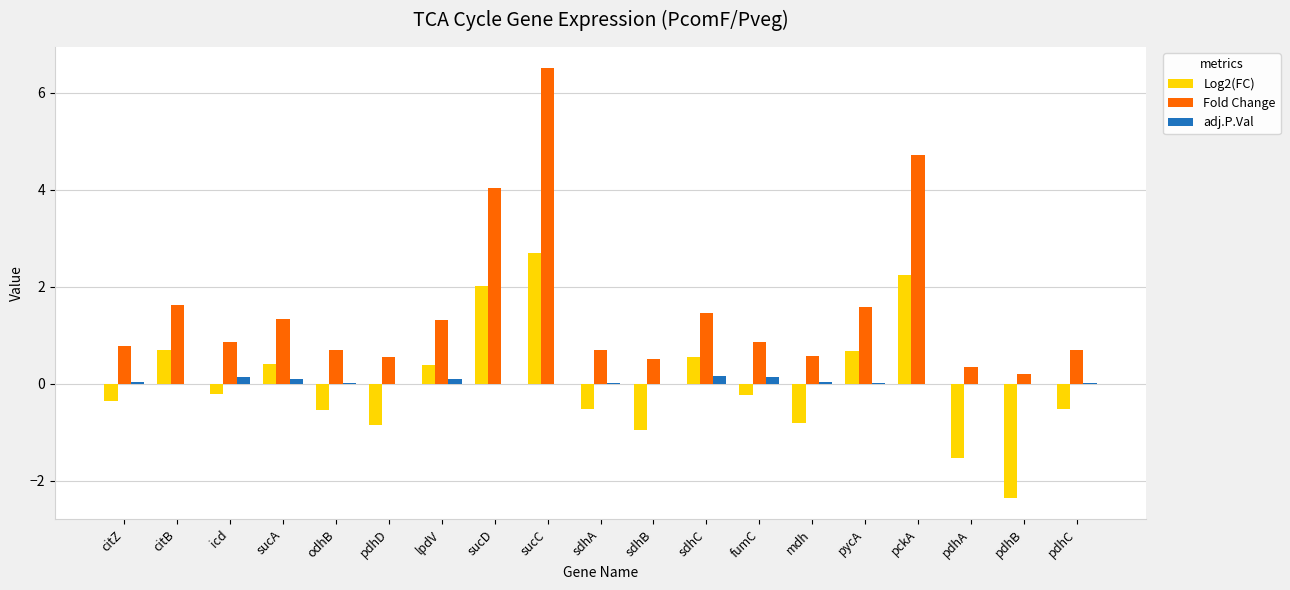

What is the sum of all adj.P.Val values?

0.8